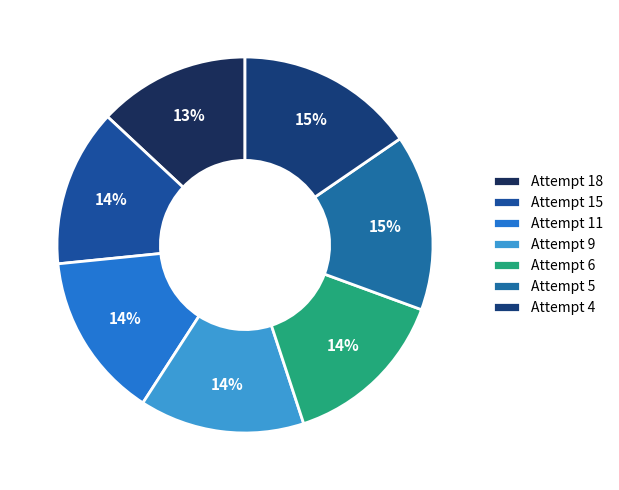

Is there any slice that represents more than half of the pie?

No